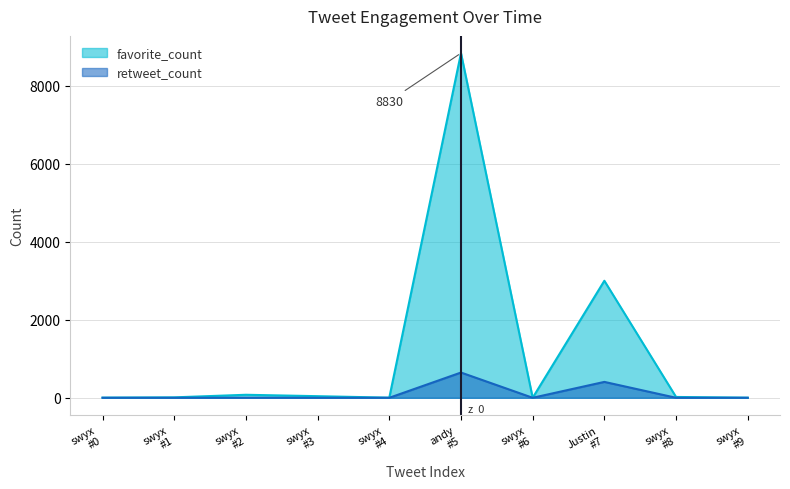

Rank the series by their maximum value, from highest to lowest.

favorite_count, retweet_count